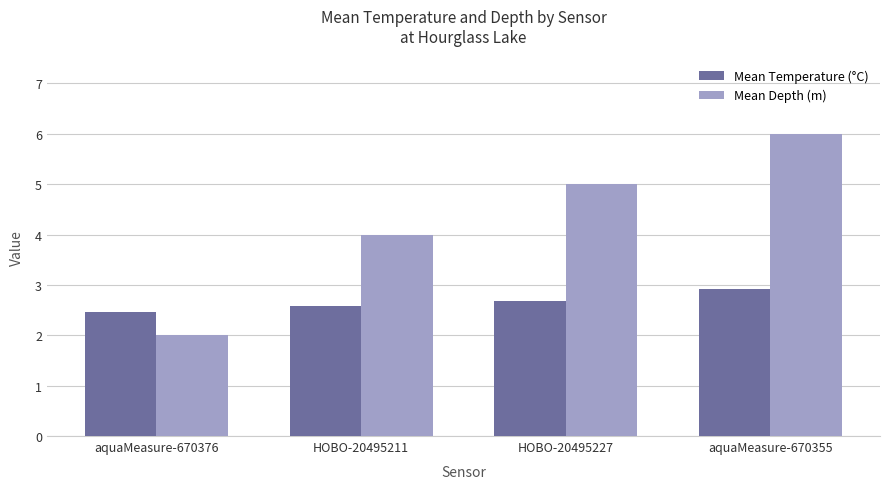

What is the approximate value of Mean Depth (m) at aquaMeasure-670376?

2.0